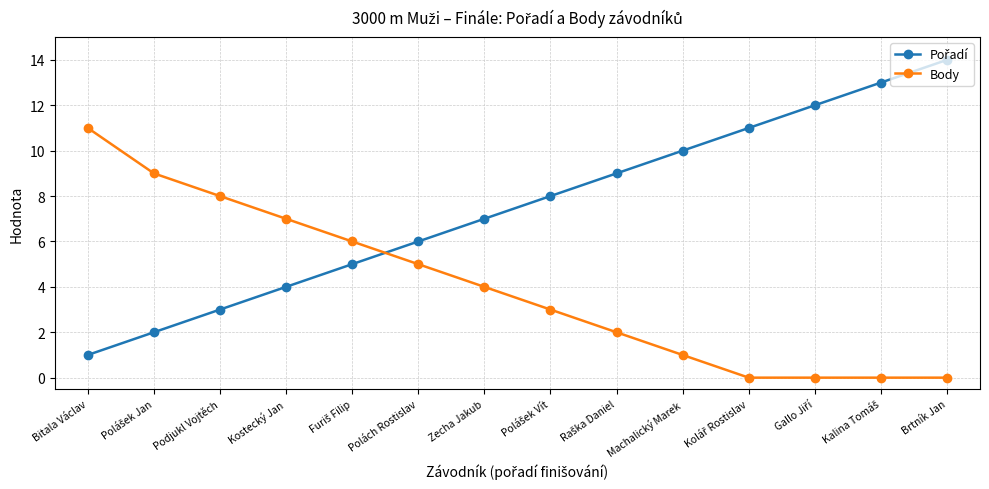

How many data points in Body are less than 4?

7